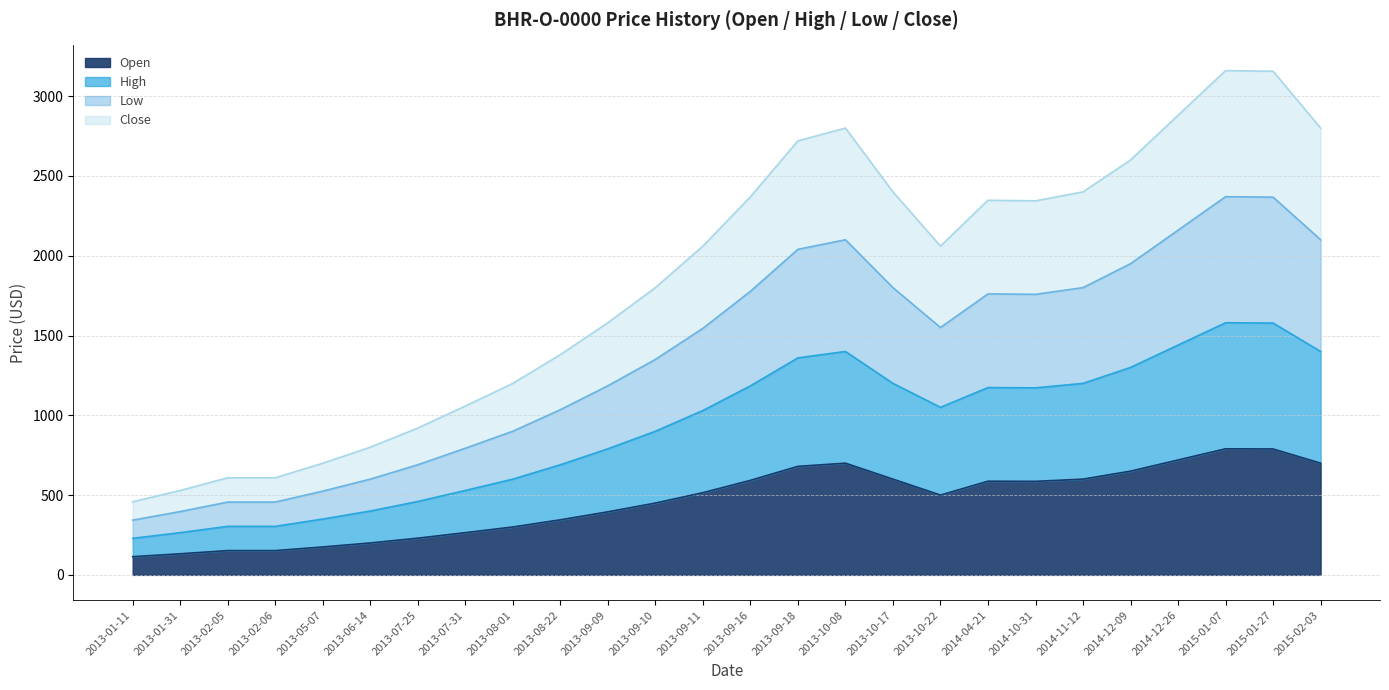

Is the value of Close at 2014-10-31 greater than the value of High at 2014-12-26?

Yes